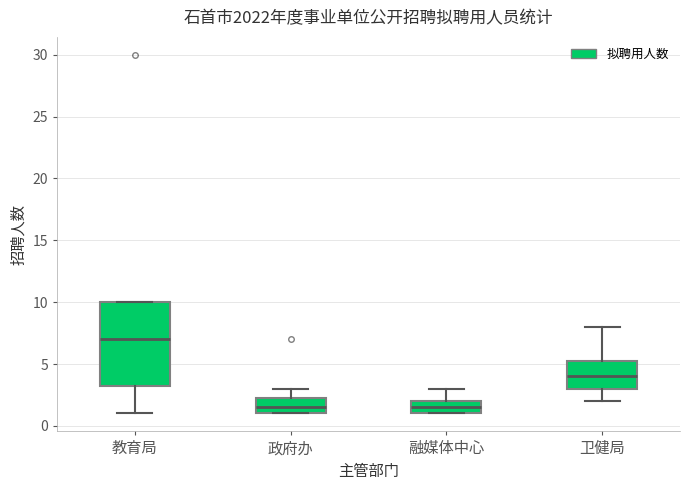

Where is the upper edge of the box for 卫健局 on the y-axis? The values are not printed on the chart, so give them approximately, as read against the axis.

5.5